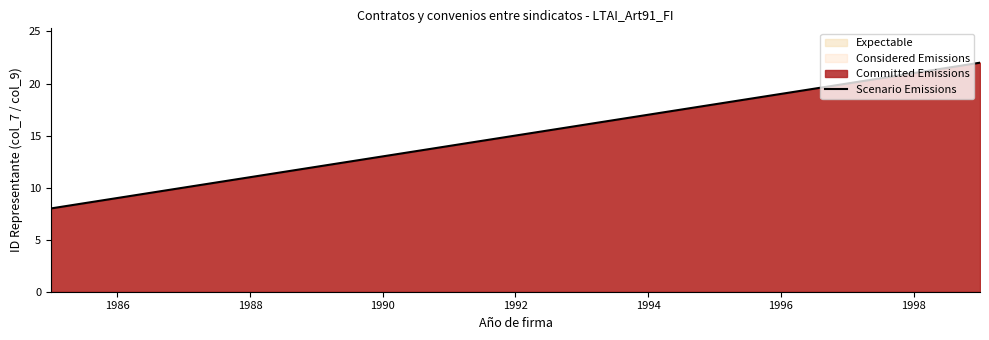

What is the minimum value shown in the chart?

8